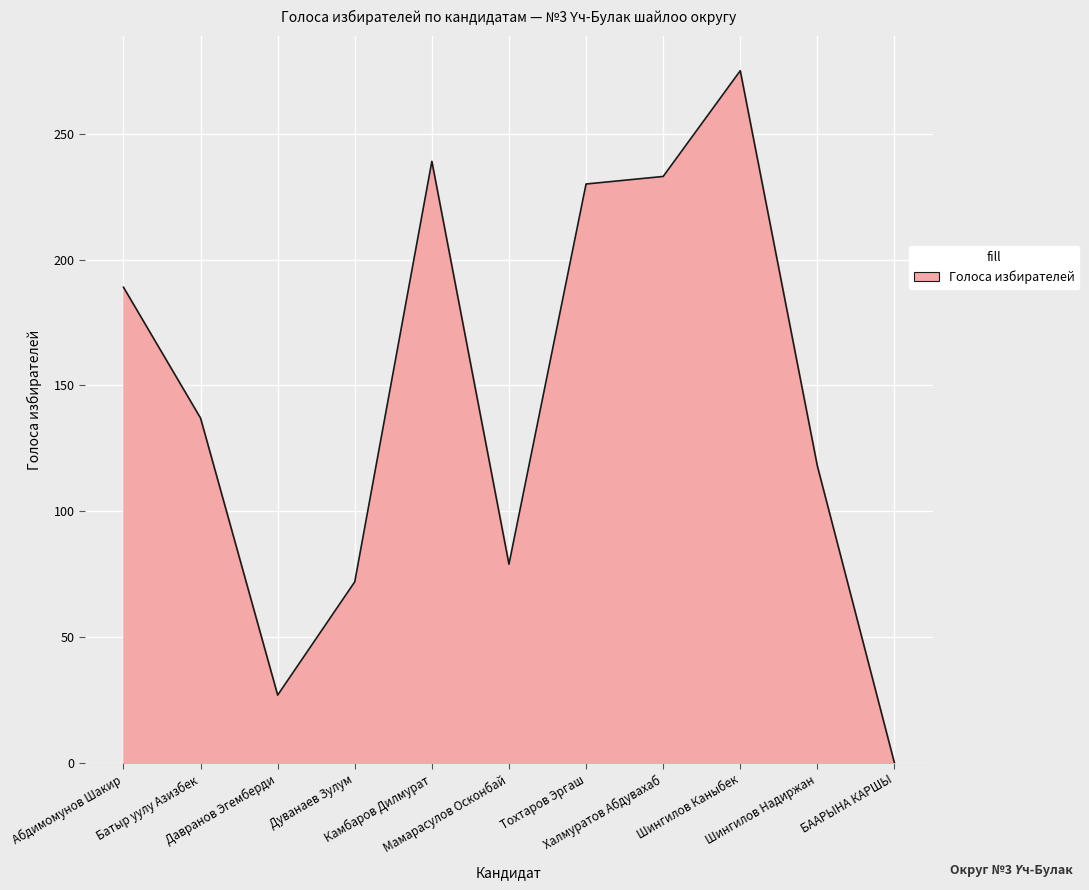

True or false: there are more than 2 points higher than both neighbors.

False